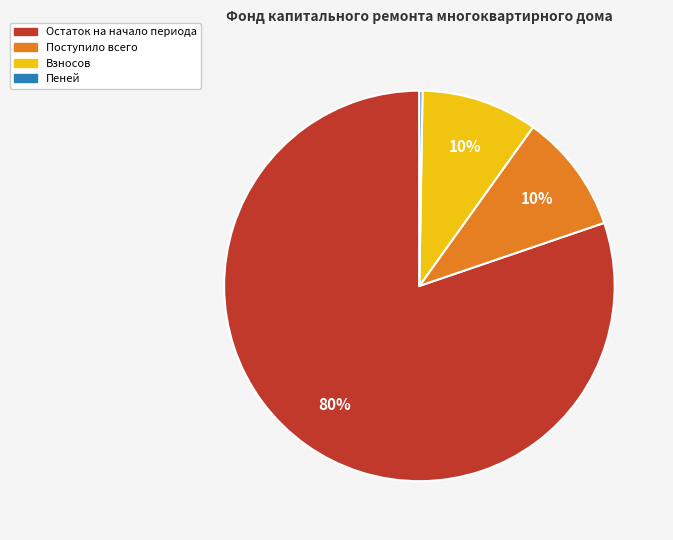

Is there a majority slice in this chart?

Yes